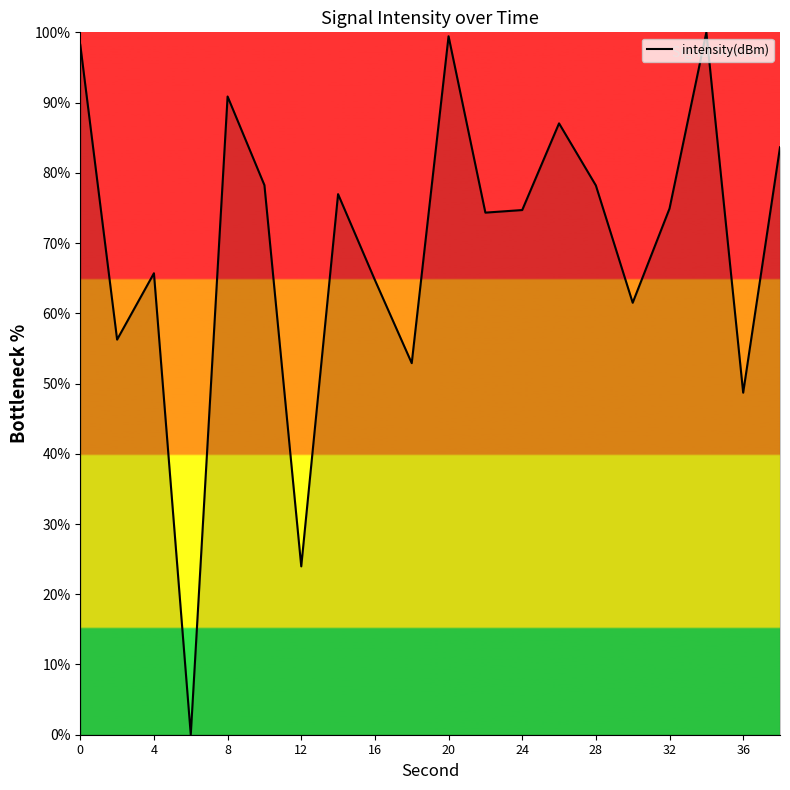

What is the average value?

69.5